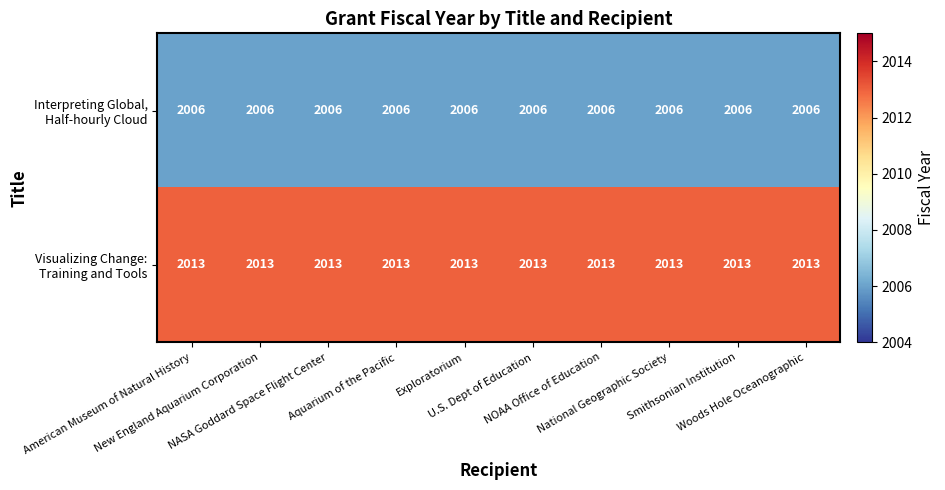

At how many categories does at least one series exceed 2007?

10